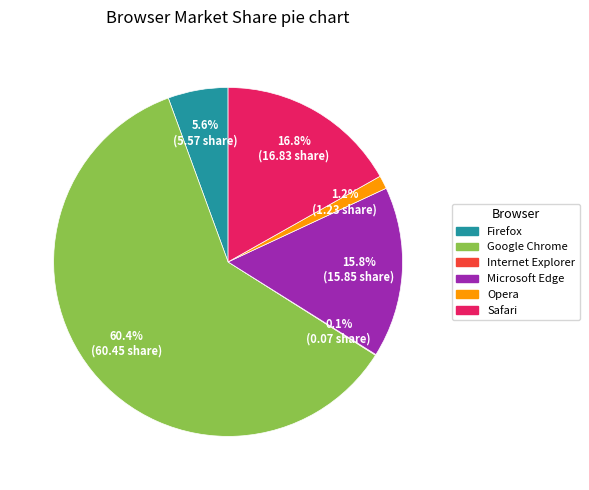

Approximately how many times larger is the value at Firefox compared to Safari?

0.3